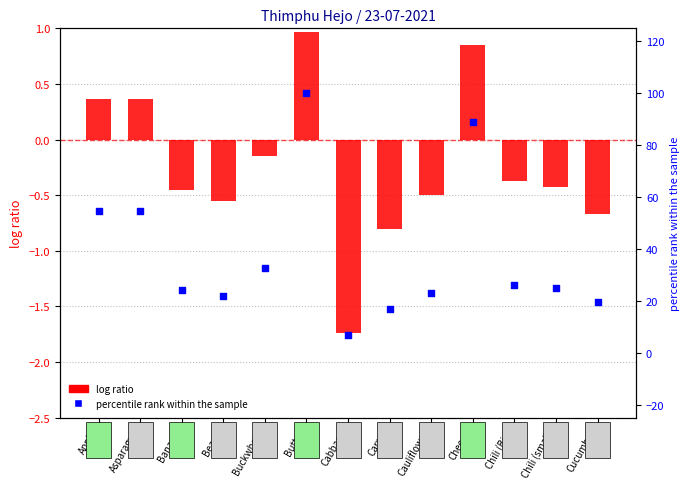

What are all the series names shown in the legend?

log ratio, percentile rank within the sample